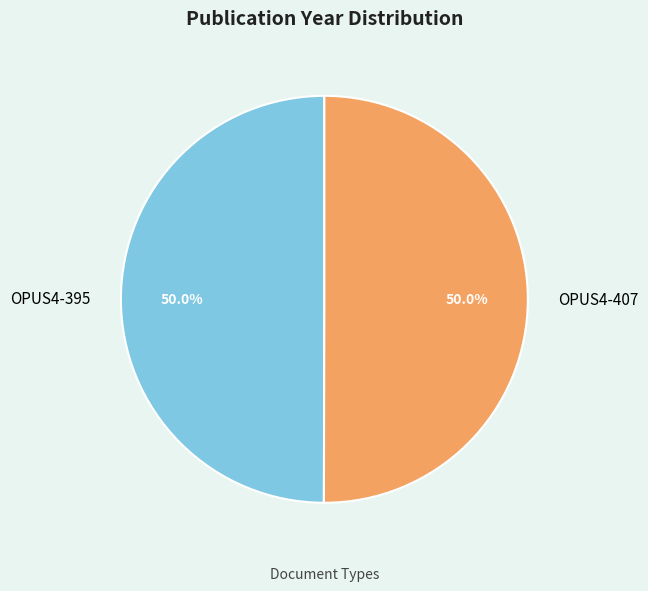

Combined, what portion of the pie is OPUS4-395 and OPUS4-407?

100.0%